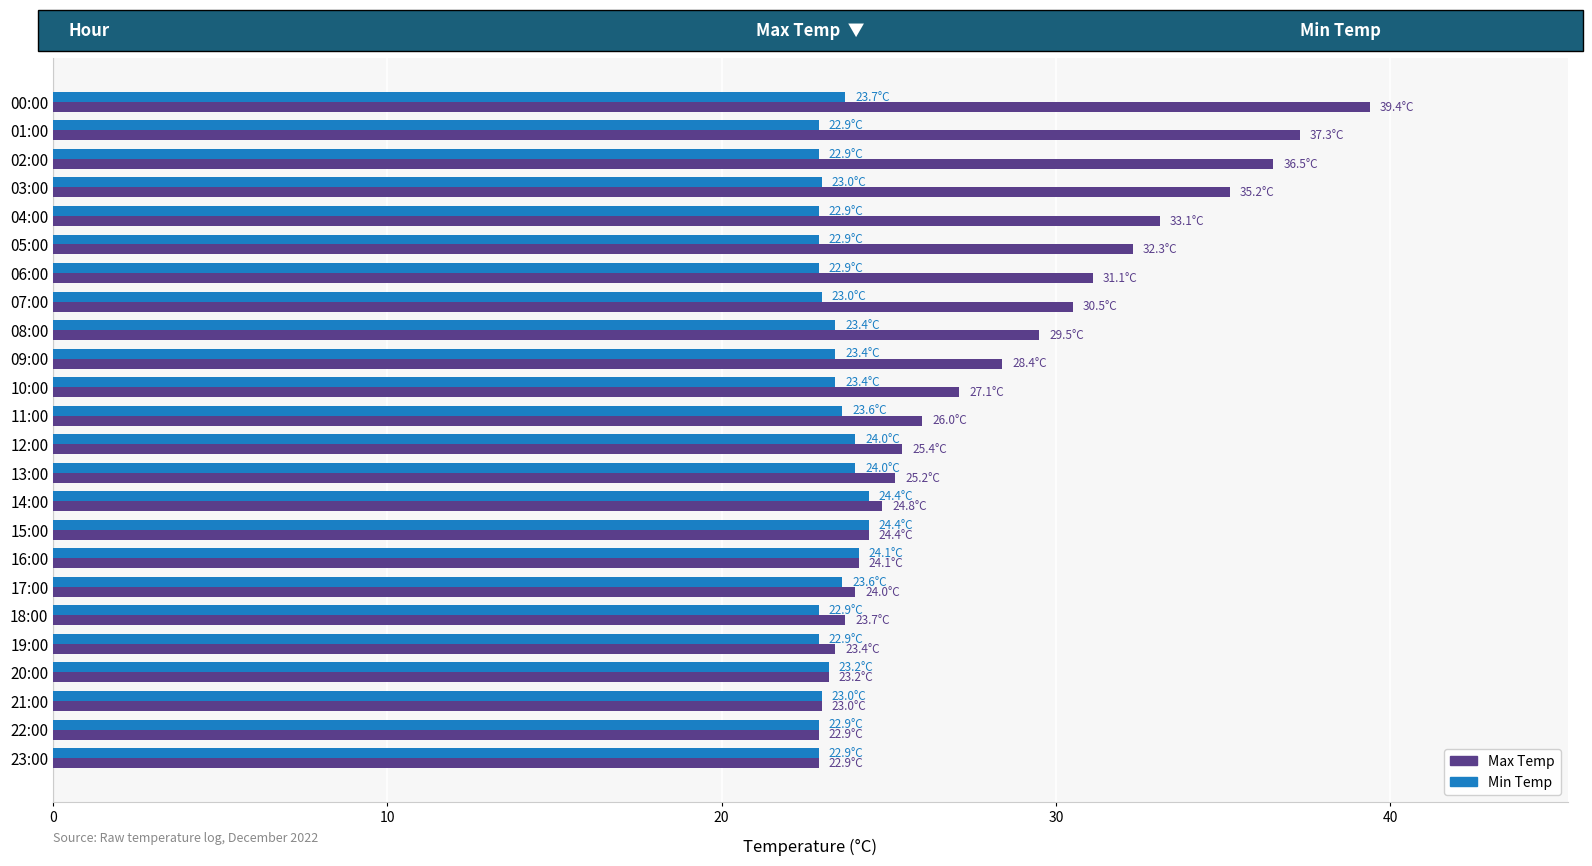

Is it true that Max Temp equals 23.7 at 18:00?

True